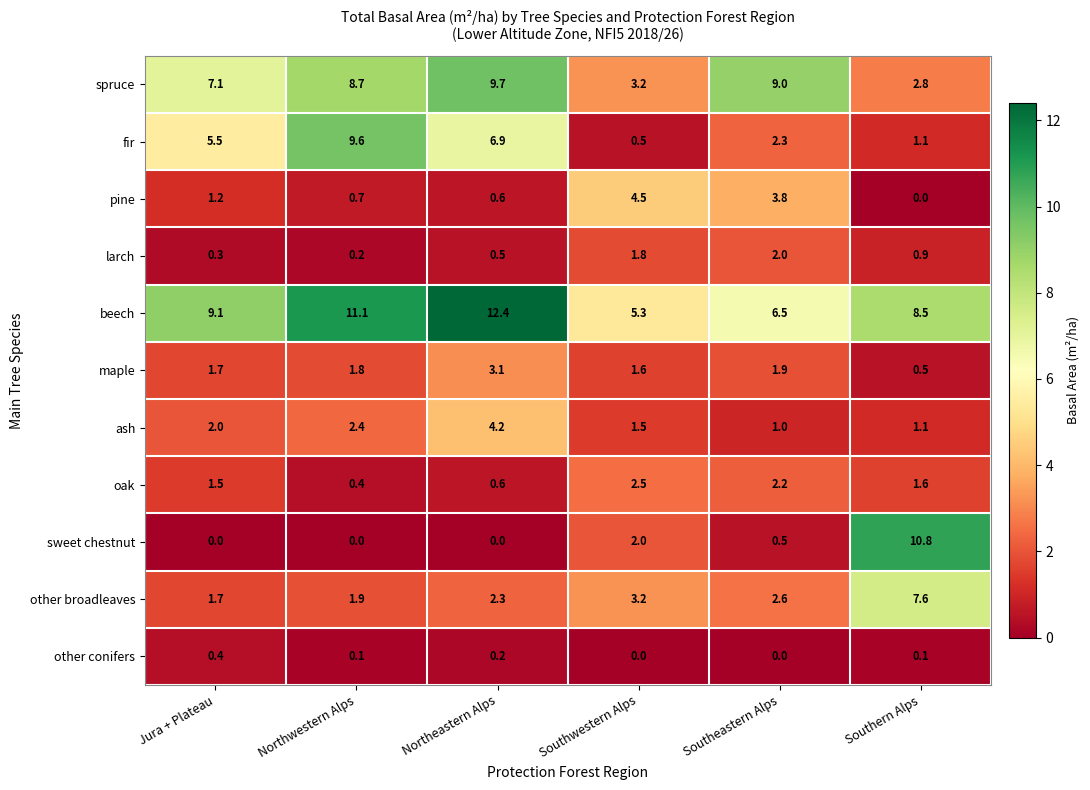

How many other conifers values are between 0 and 1?

6